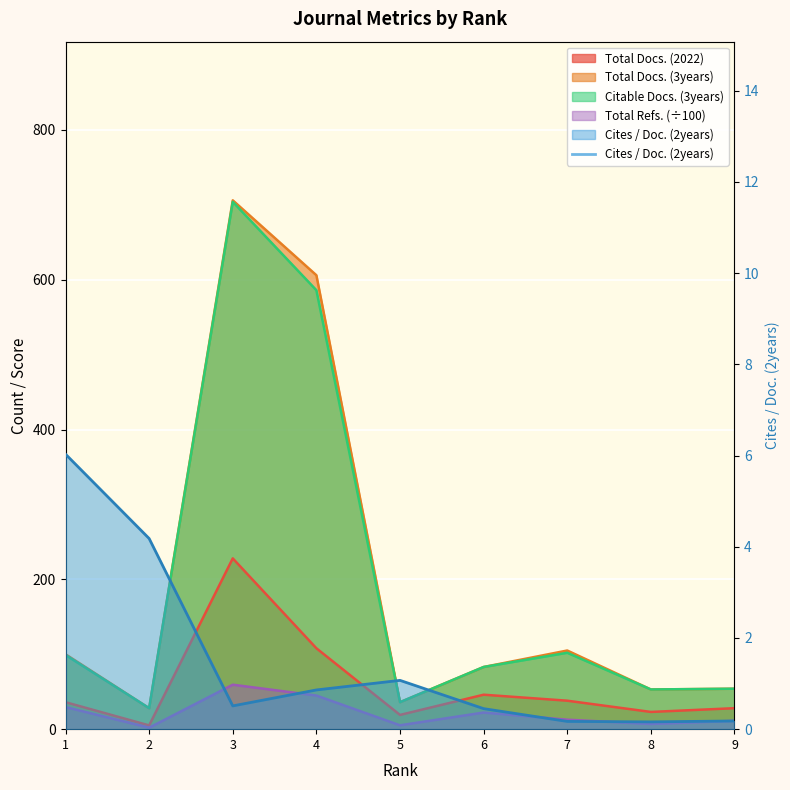

Read the Total Refs. value at 7.

12.7